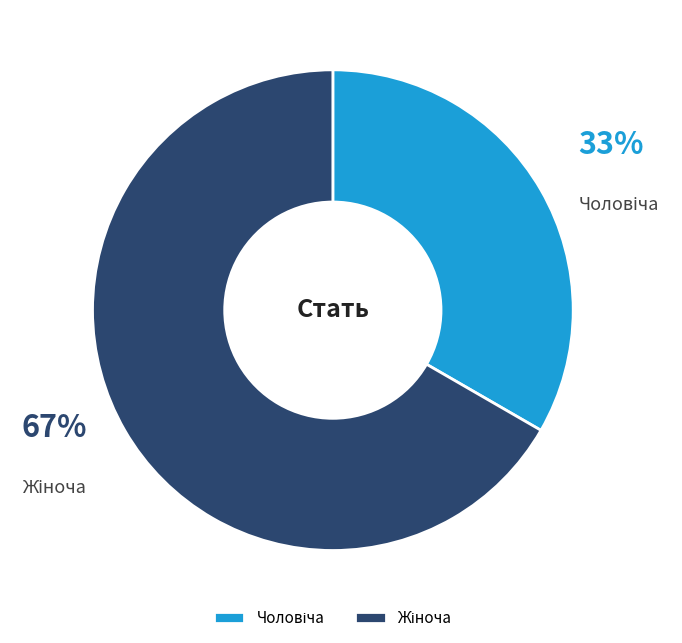

To the nearest percent, what is the average slice percentage?

50%